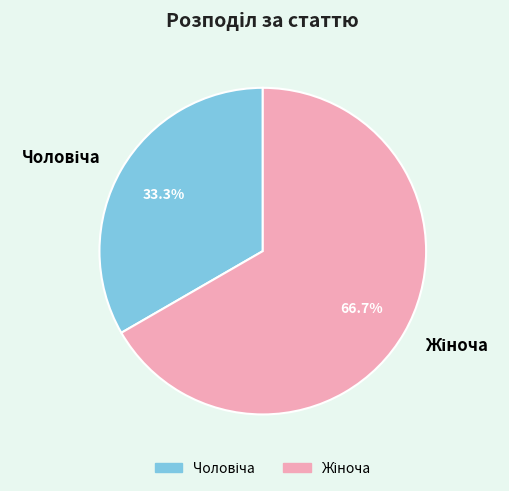

Is there any slice that represents more than half of the pie?

Yes